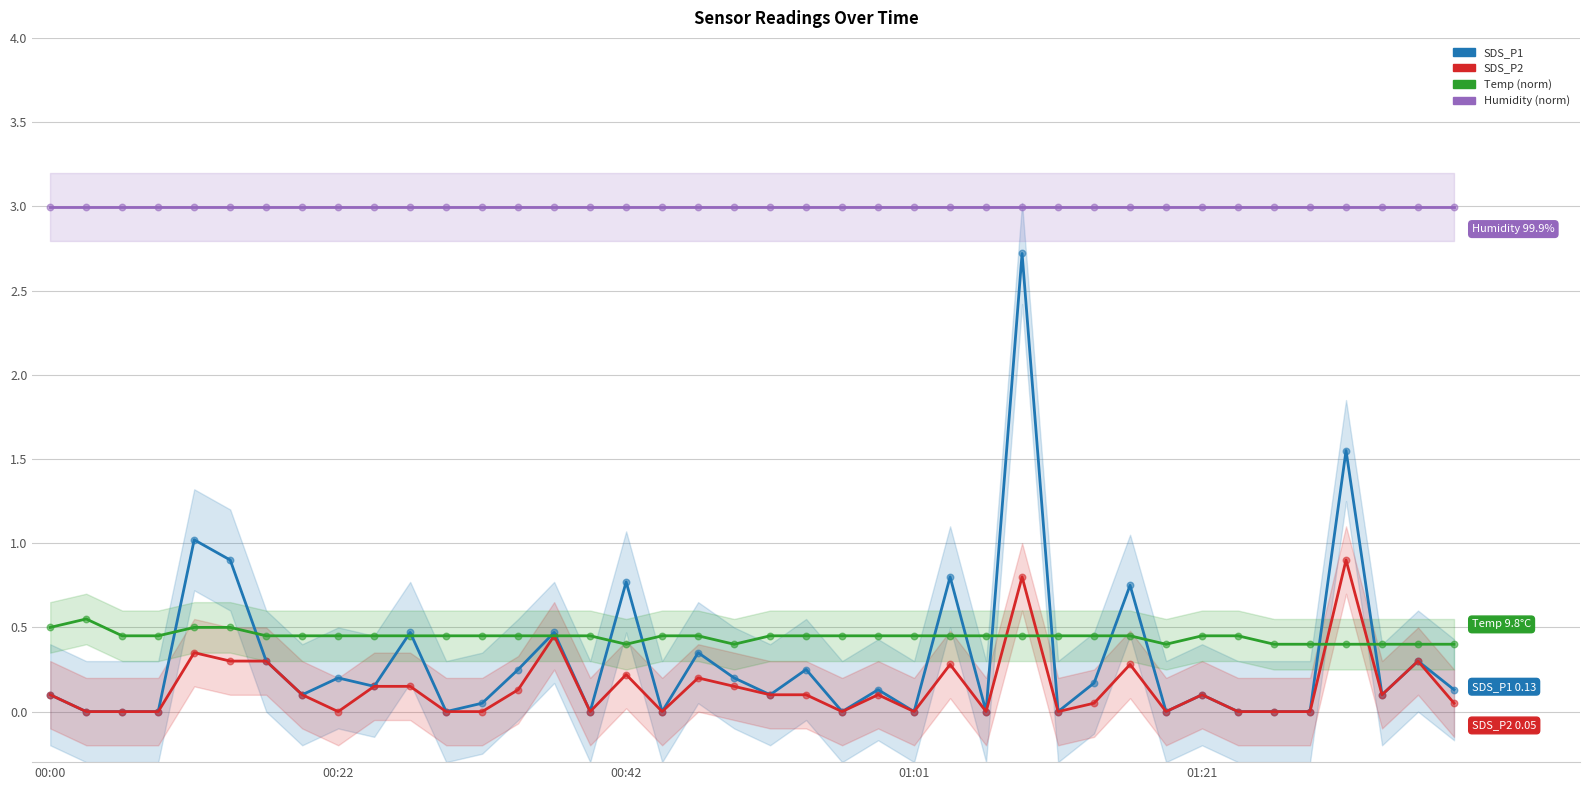

What are all the series names shown in the legend?

SDS_P1, SDS_P2, Temp (norm), Humidity (norm)